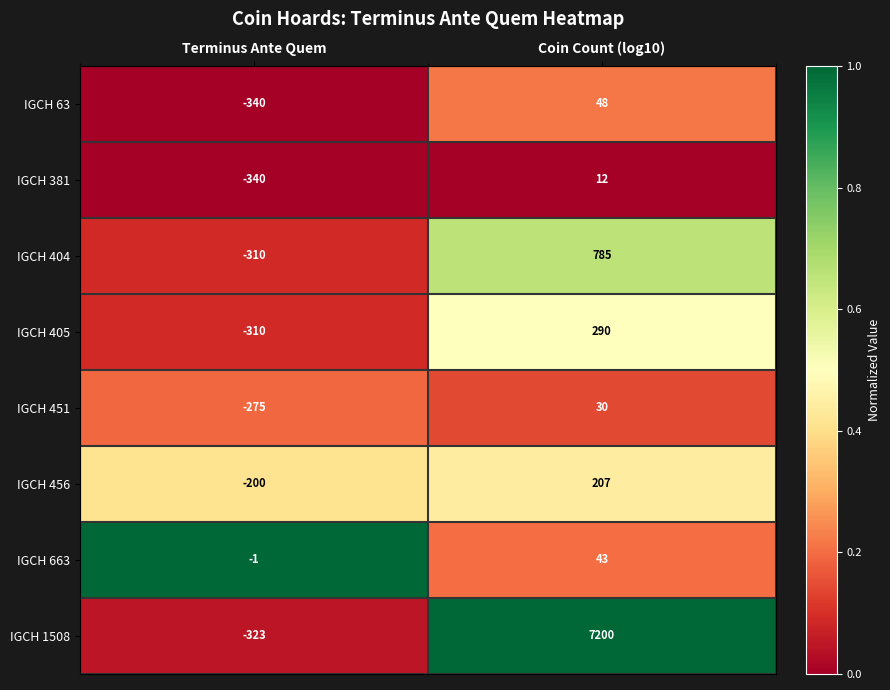

What is the maximum value shown in the chart?

7200